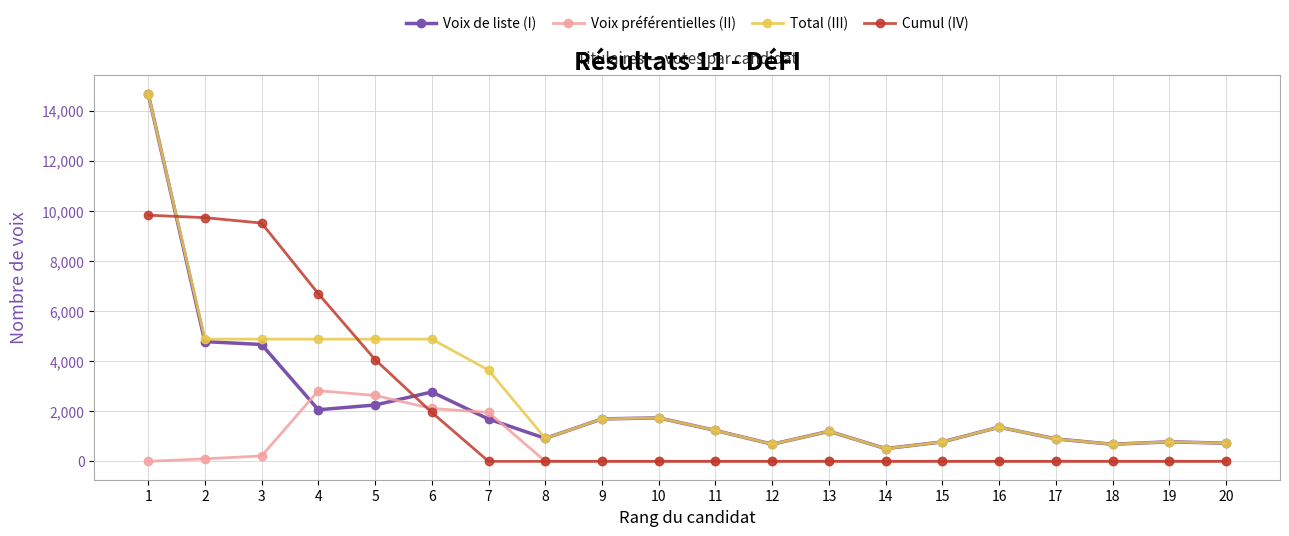

Between 7 and 11, which series saw the biggest shift?

Total (III)